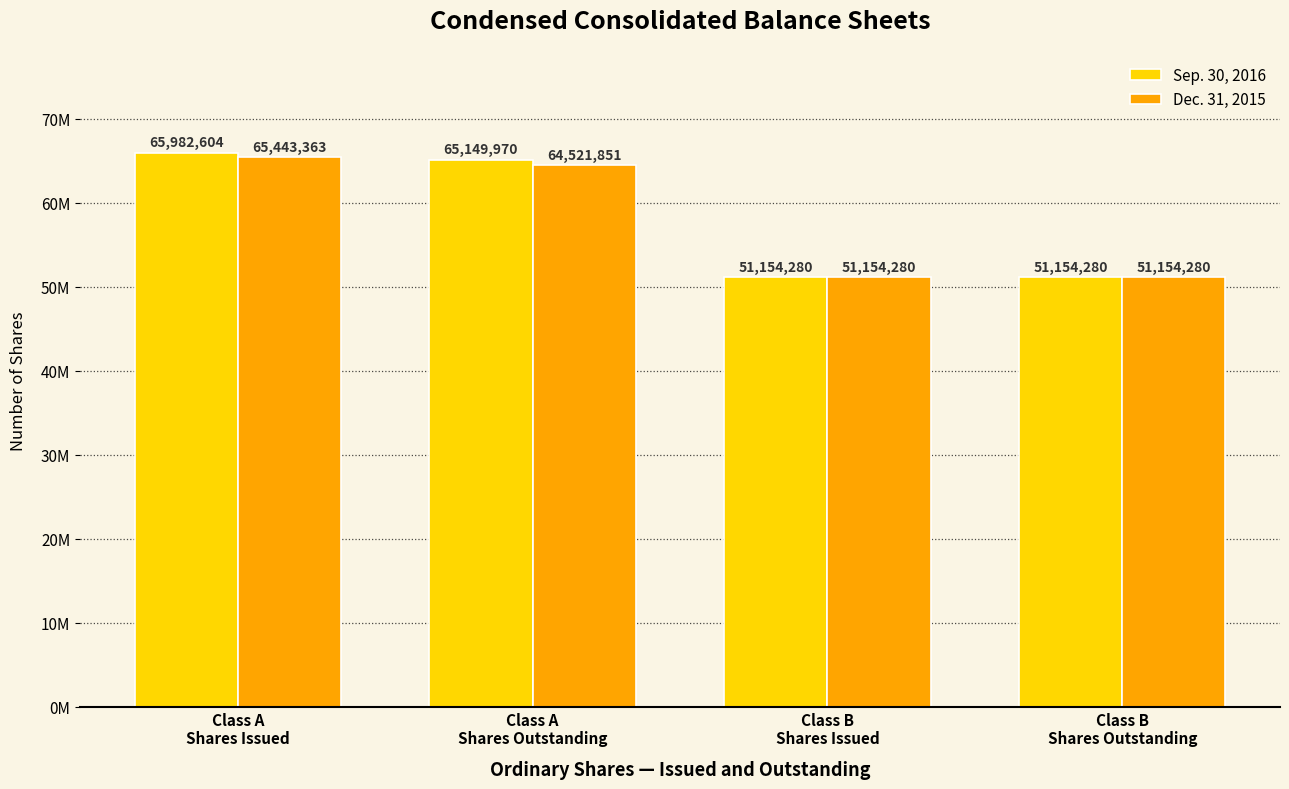

What is the difference between the maximum and minimum values in the Dec. 31, 2015 series?

14289083